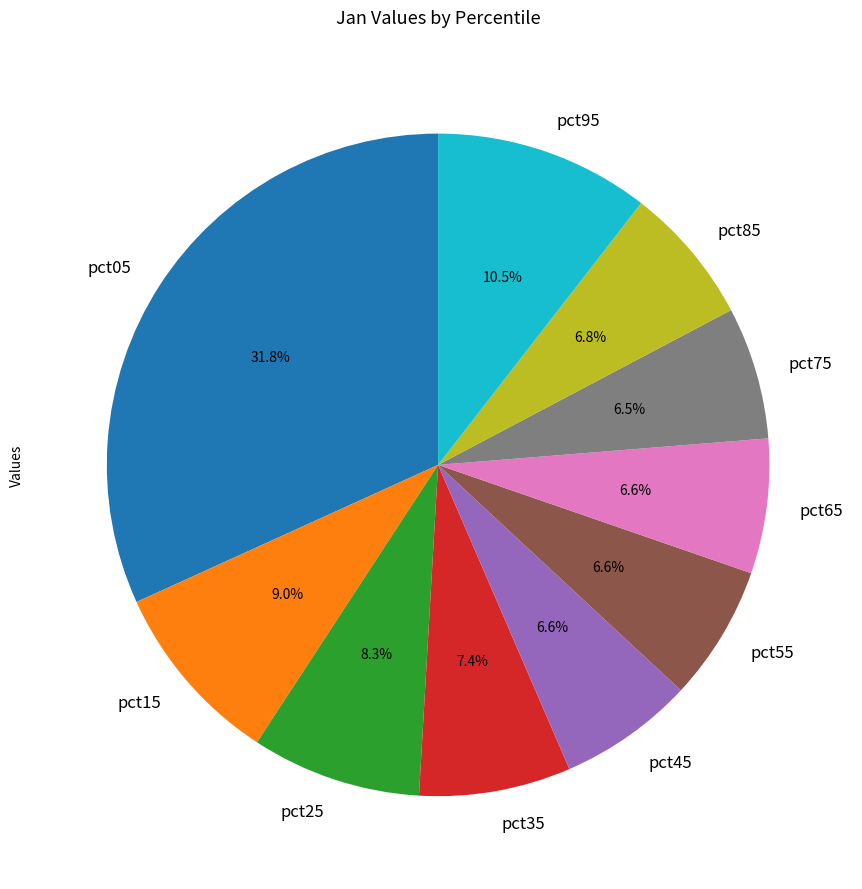

Is it true that pct35 is 1% of the pie?

False